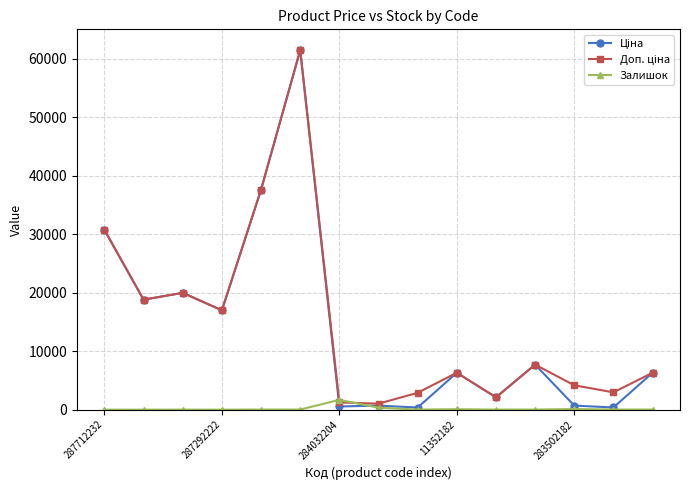

What is the maximum value shown in the chart?

61434.3